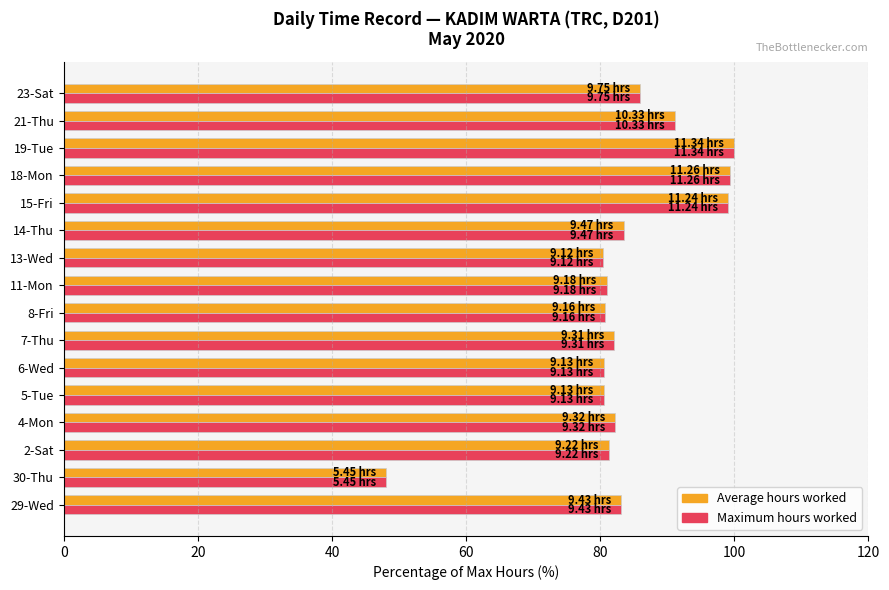

What is the maximum value for Average hours worked?

100.0